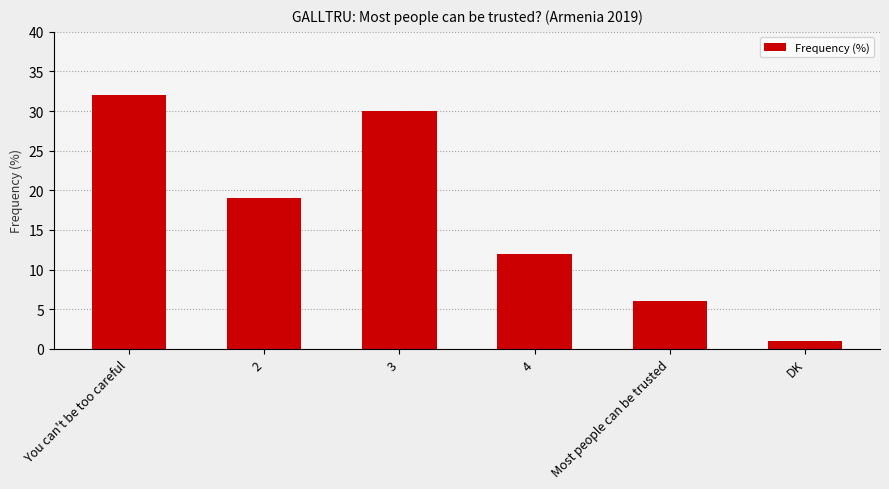

What is the change in value from 2 to 3?

+11